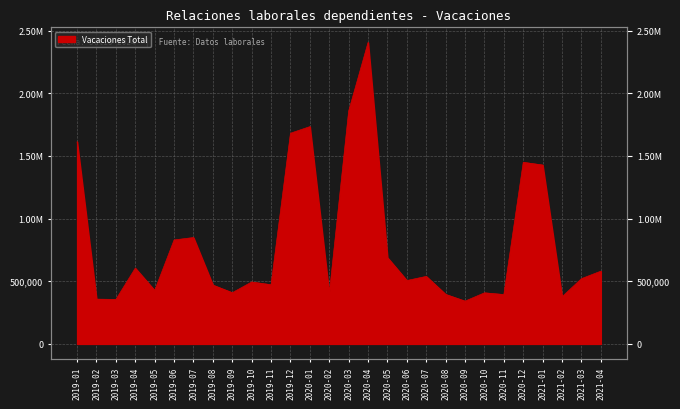

Is it true that the value at 2019-04 is 604422?

True